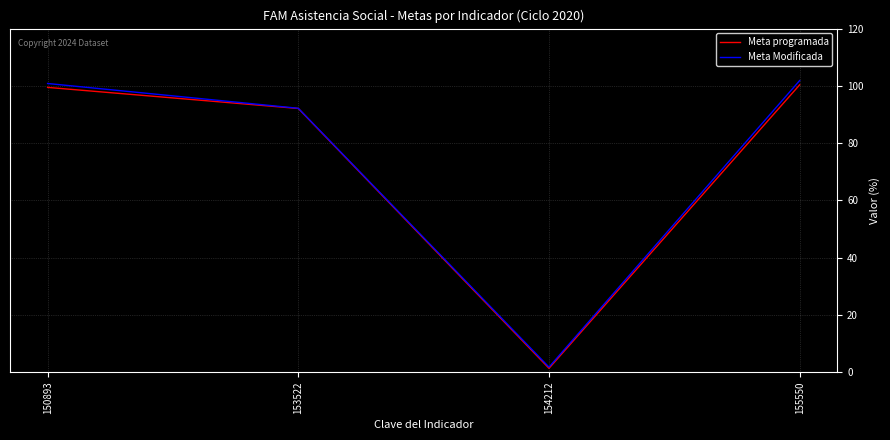

How many lines are shown in the chart?

2